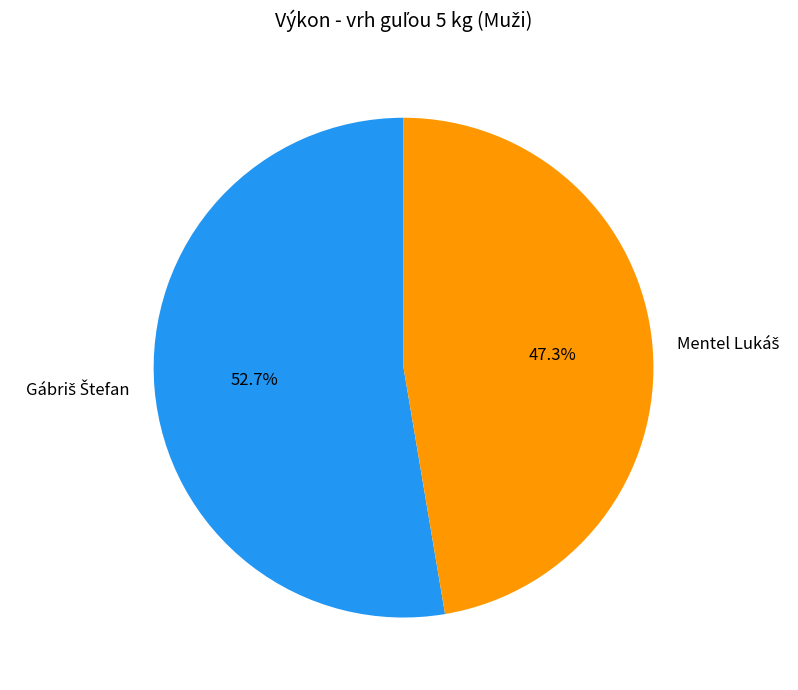

Is there any slice that represents more than half of the pie?

Yes